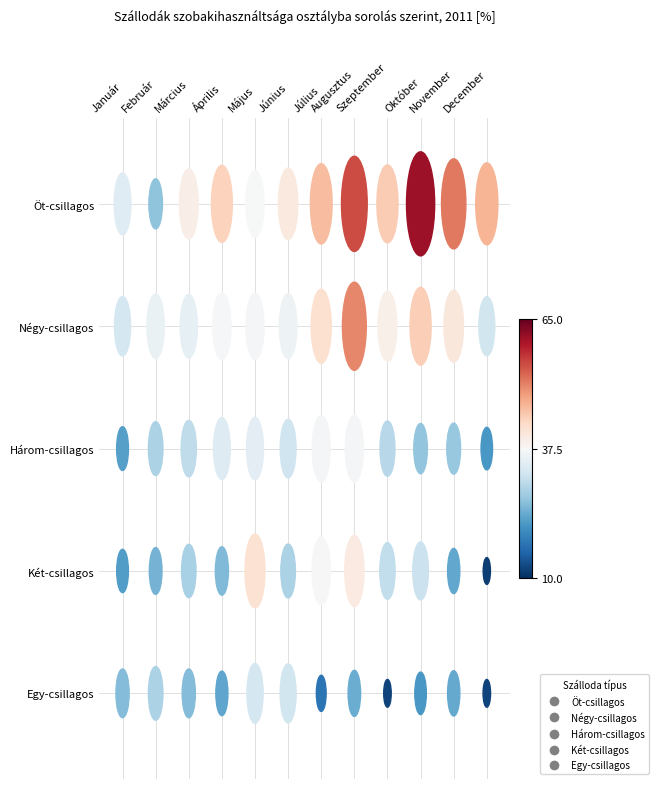

How many series are shown in this chart?

5